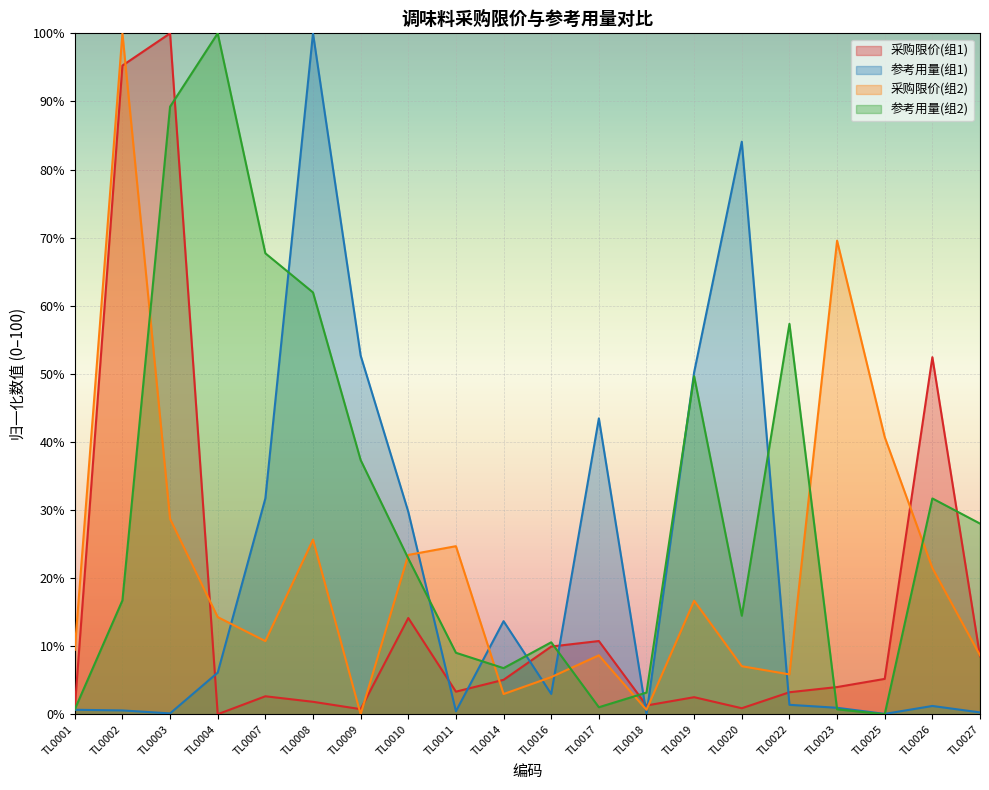

Which series has the largest total across all categories?

参考用量(组2)